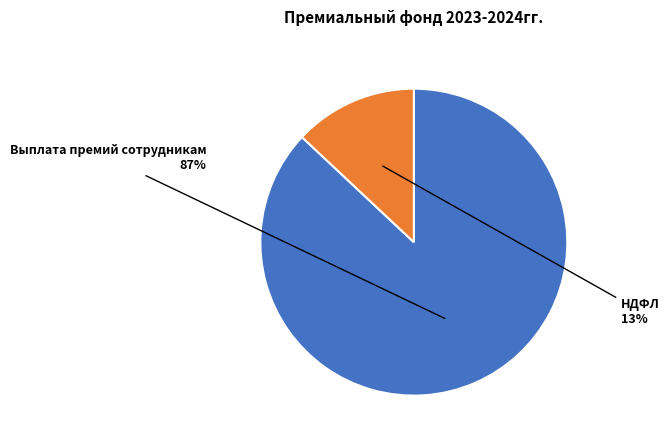

Which category has the biggest portion of the pie?

Выплата премий сотрудникам